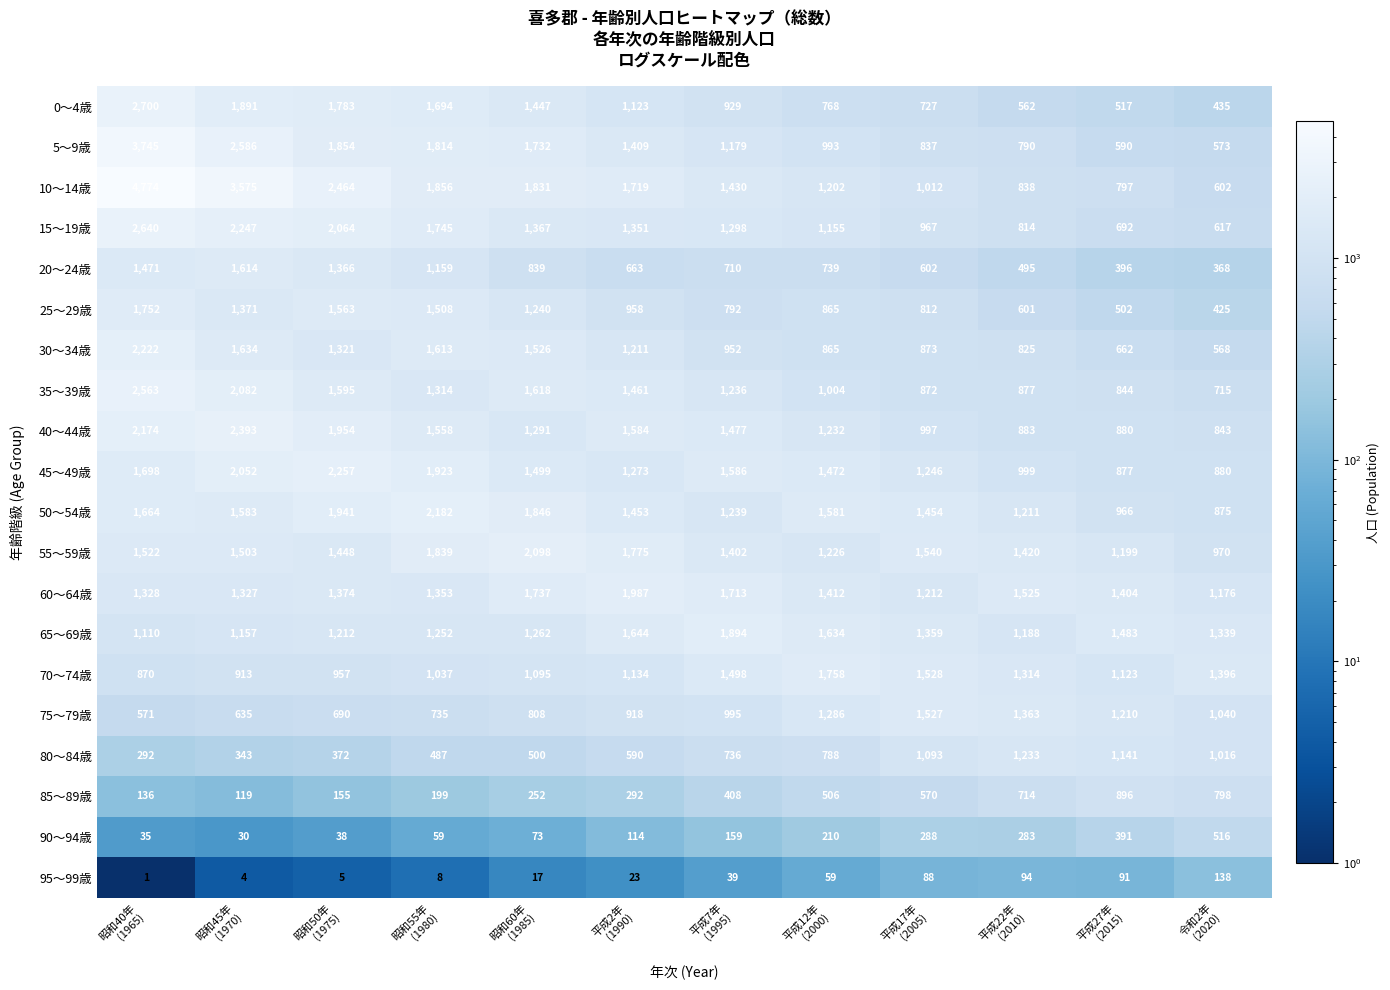

What is the greatest value displayed?

4774